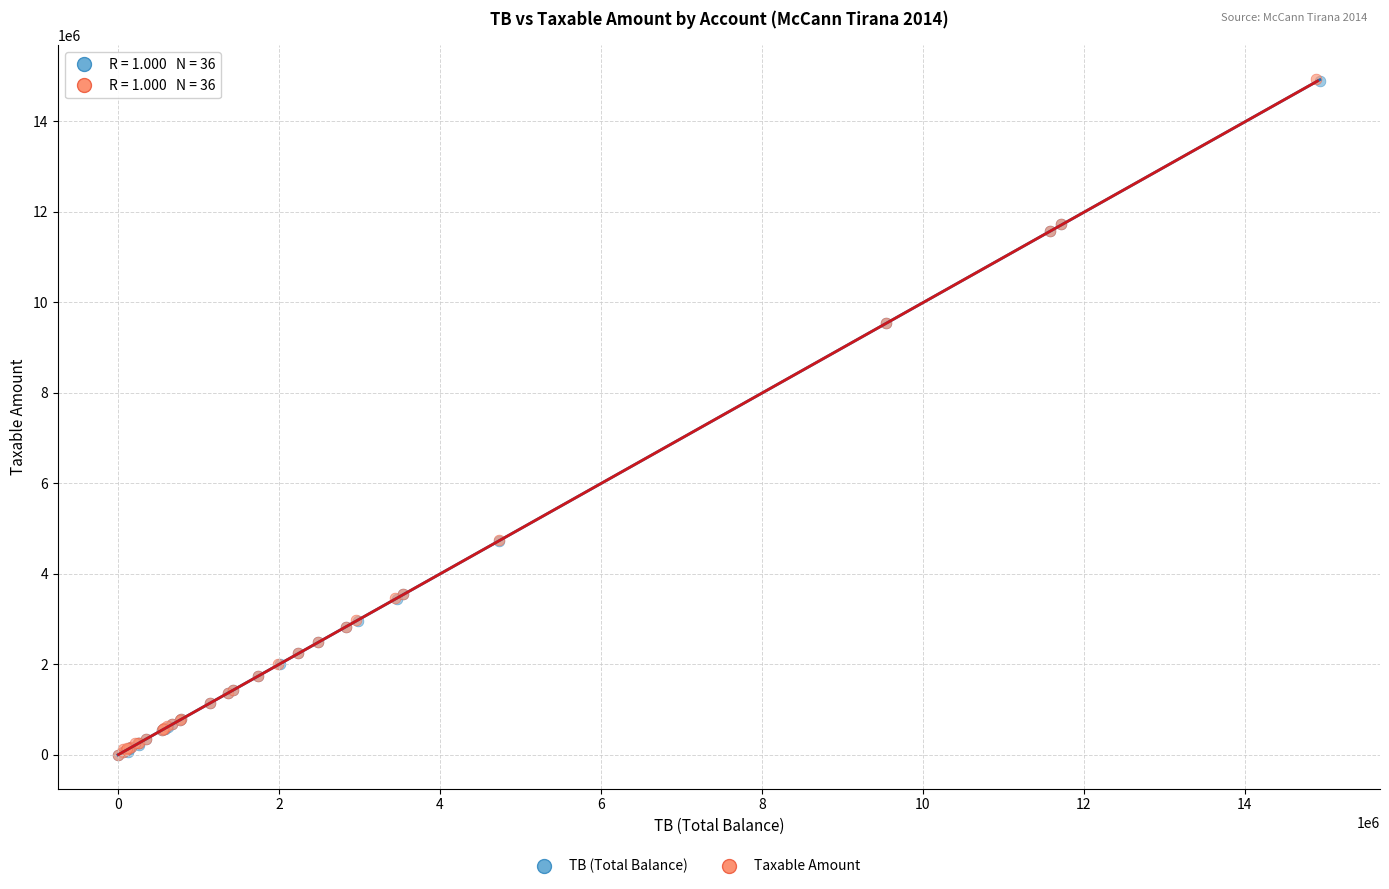

Which series has the largest Y range (max minus min)?

Taxable Amount